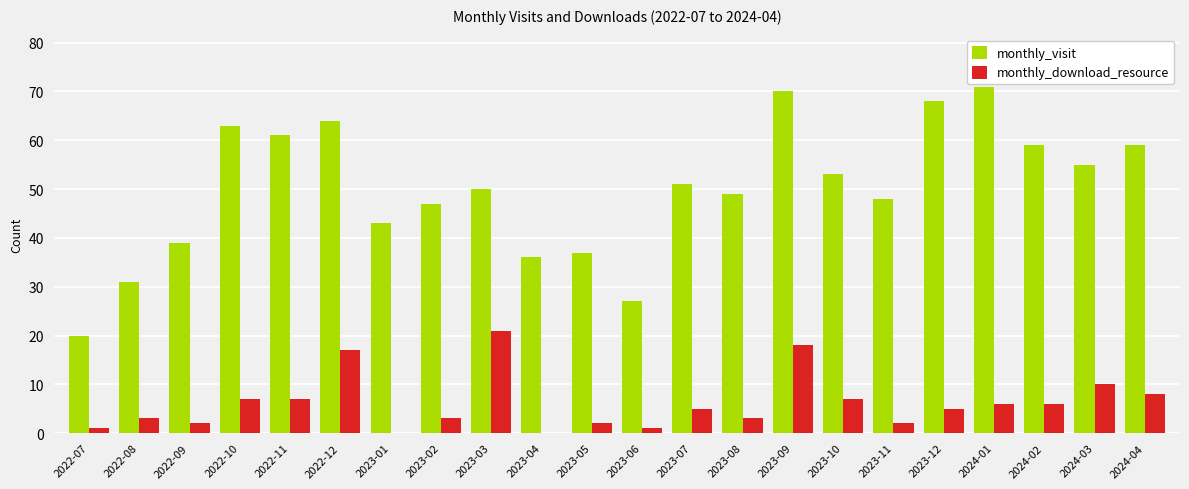

Which series has the largest total across all categories?

monthly_visit